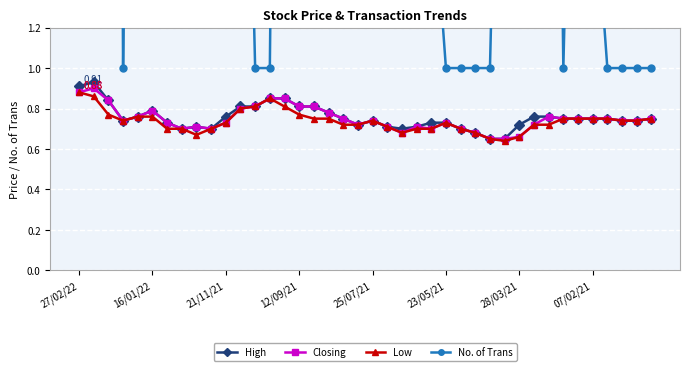

True or false: Closing has more than 2 interior local peaks.

True